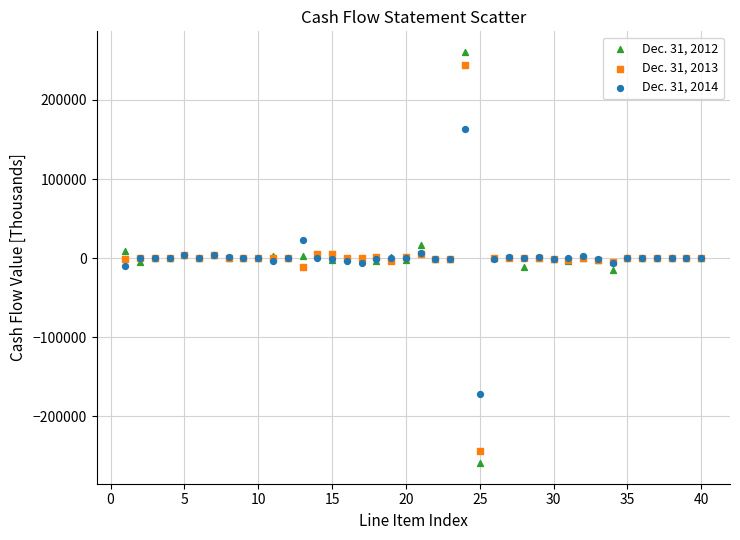

Which series has the largest Y range (max minus min)?

Dec. 31, 2012